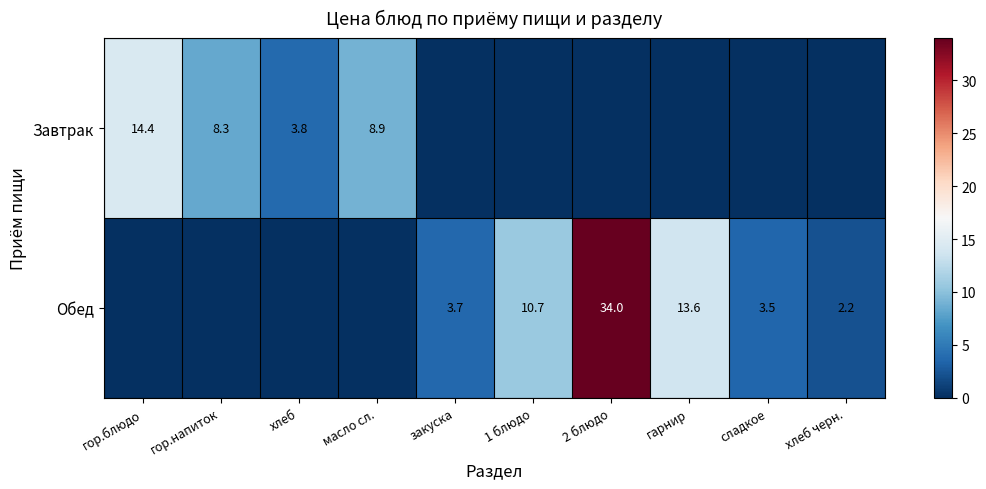

How many series are shown in this chart?

2